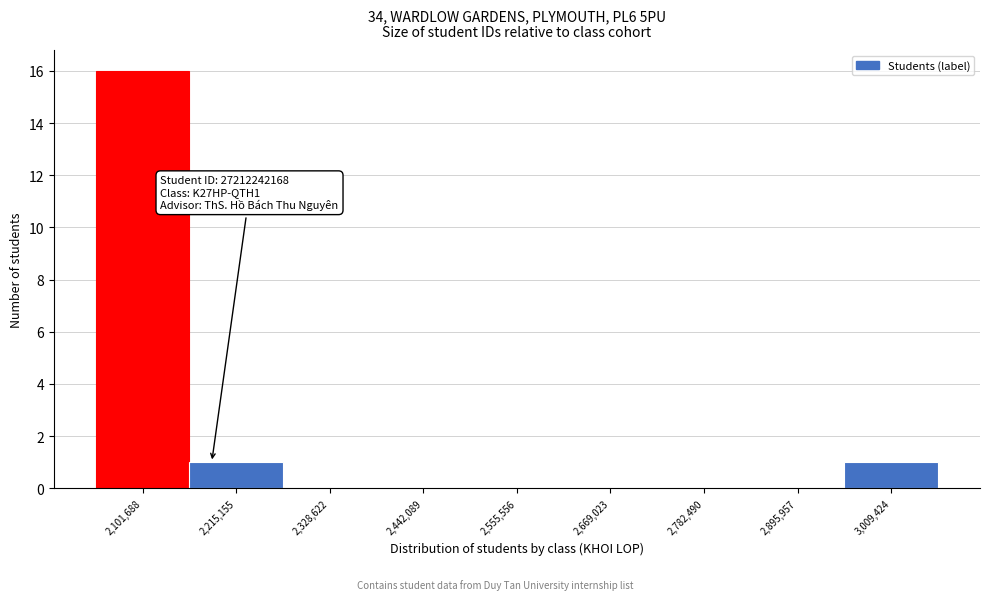

Reading left to right, what are all the values shown in this chart?

2,101,688=16	2,215,155=1	2,328,622=0	2,442,089=0	2,555,556=0	2,669,023=0	2,782,490=0	2,895,957=0	3,009,424=1